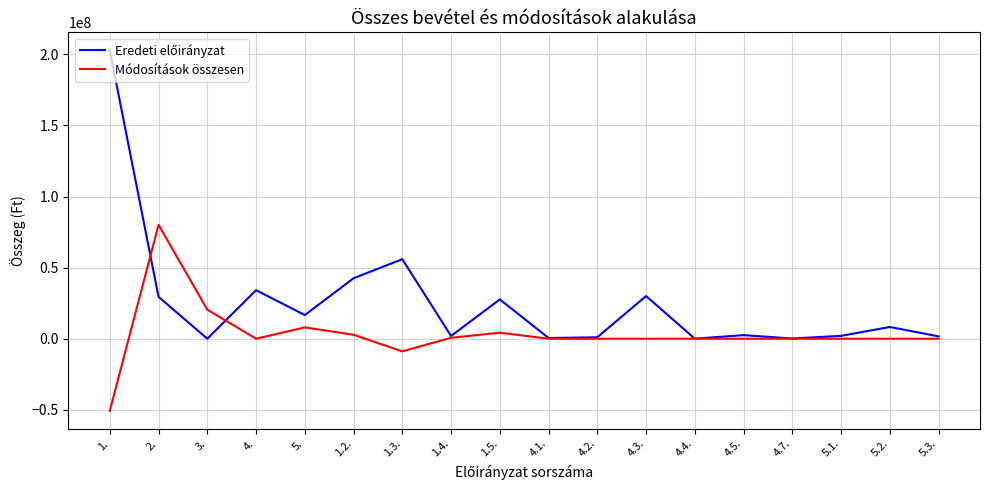

What is the maximum value shown in the chart?

202845625